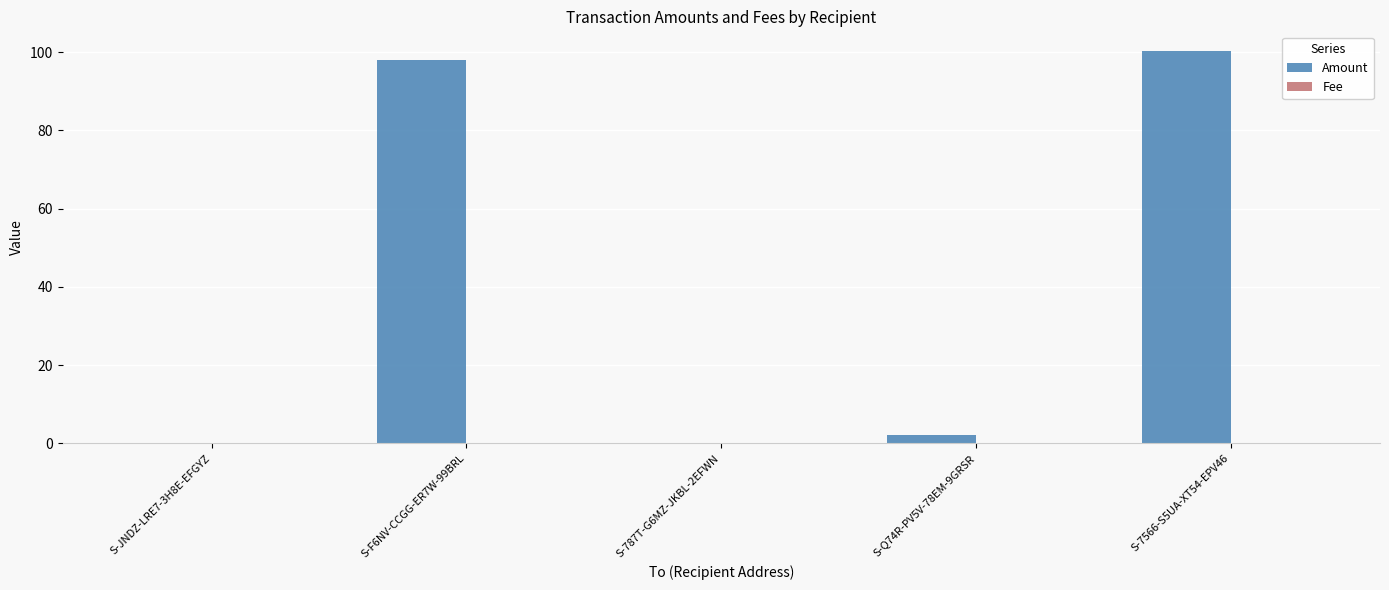

Which category has the highest value in the Amount series?

S-7566-S5UA-XT54-EPV46